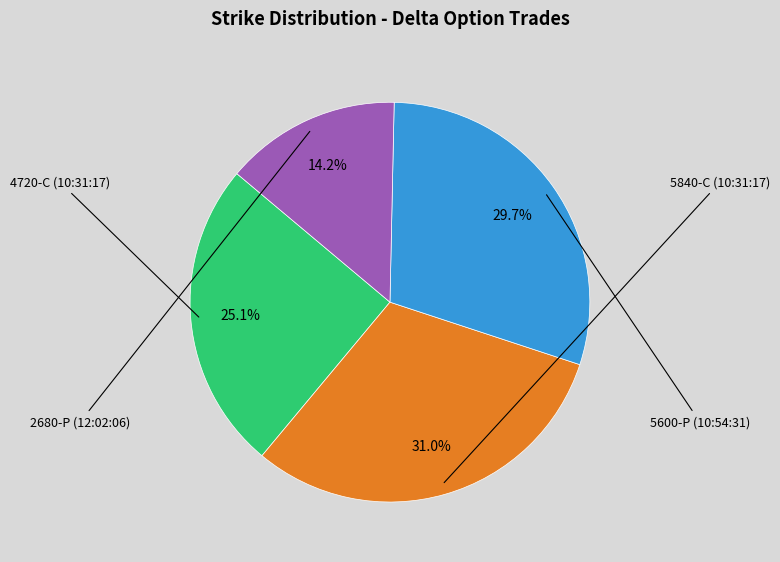

Is it true that 5840-C (10:31:17) is 31% of the pie?

True